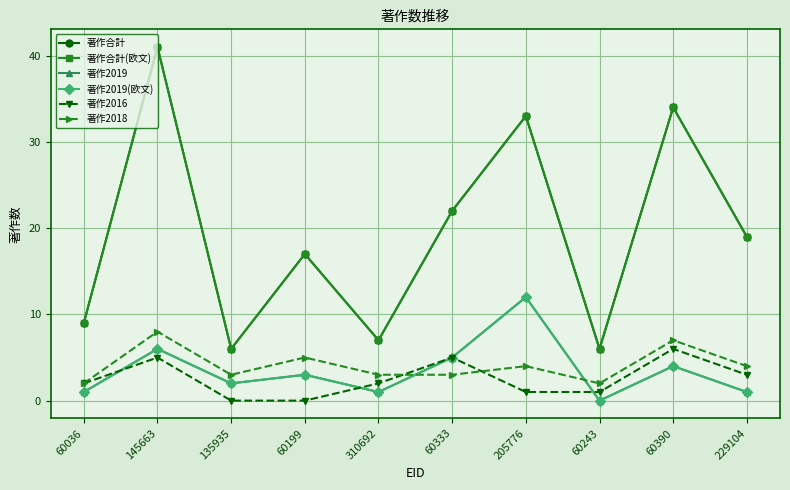

Where is 著作合計 nearest to the value 23?

60333